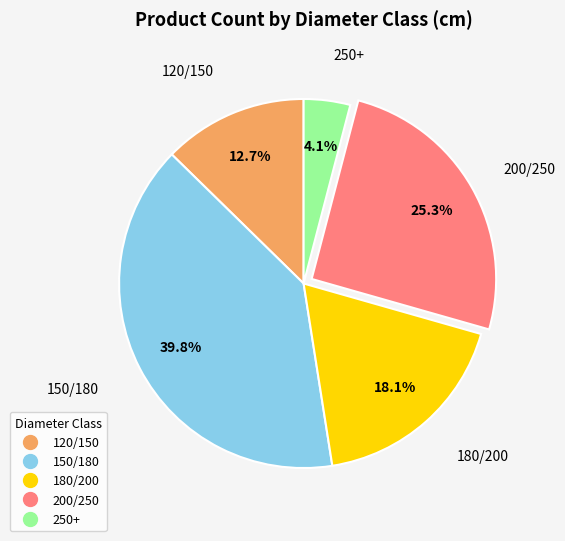

Combined, what portion of the pie is 250+ and 150/180?

43.9%